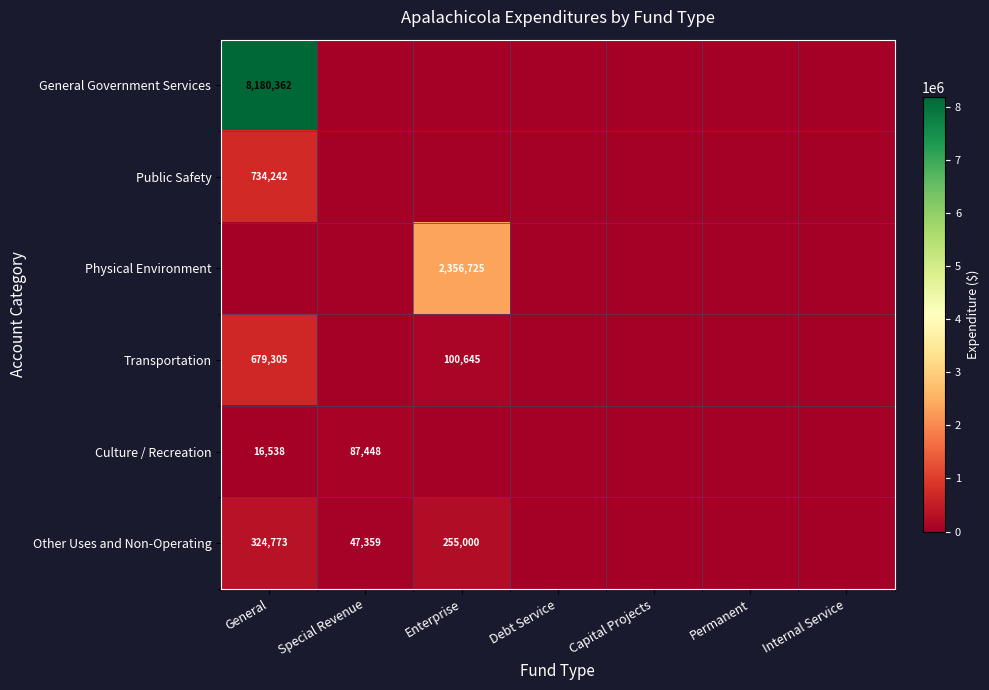

What is the difference between the Other Uses and Non-Operating values at General and Special Revenue?

277414